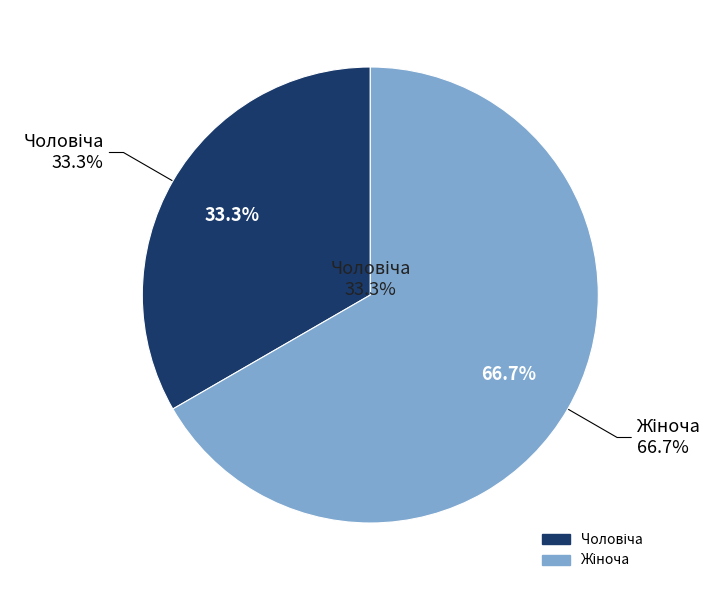

Is it true that Чоловіча is 33% of the pie?

True